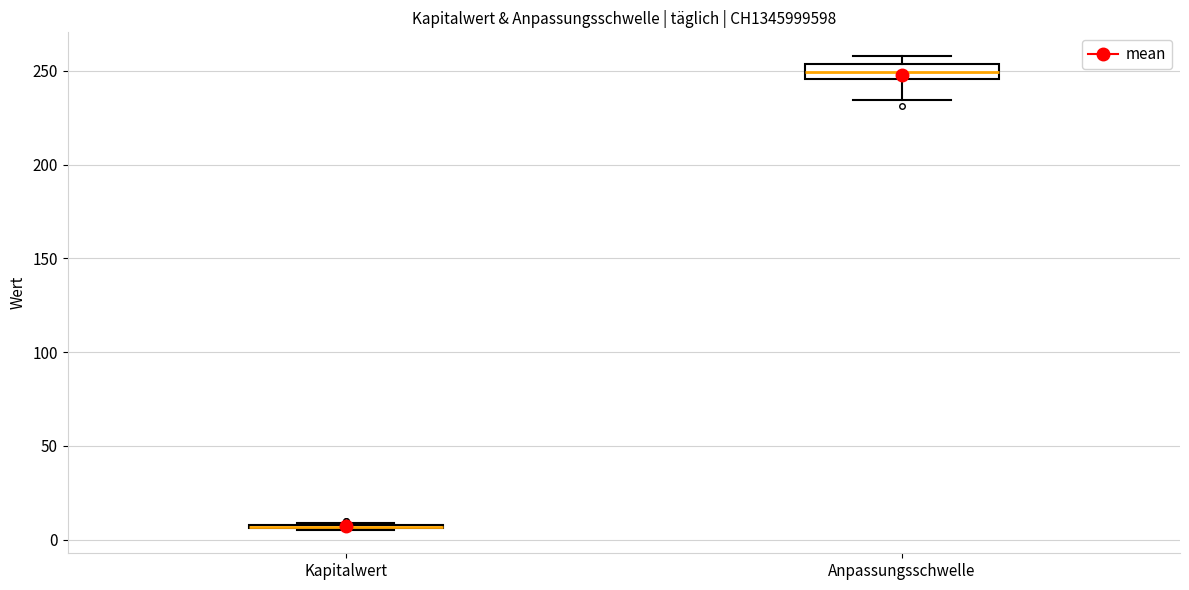

Reading left to right, transcribe this box plot: for each box, give where its median line is, the range the box spans, and where its two whiskers end, as read against the y-axis. The values are not printed on the chart, so give them approximately, as read against the axis.

Kapitalwert: box collapsed to a line at 5, whiskers 5 to 10
Anpassungsschwelle: median 250, box 245 to 255, whiskers 235 to 260